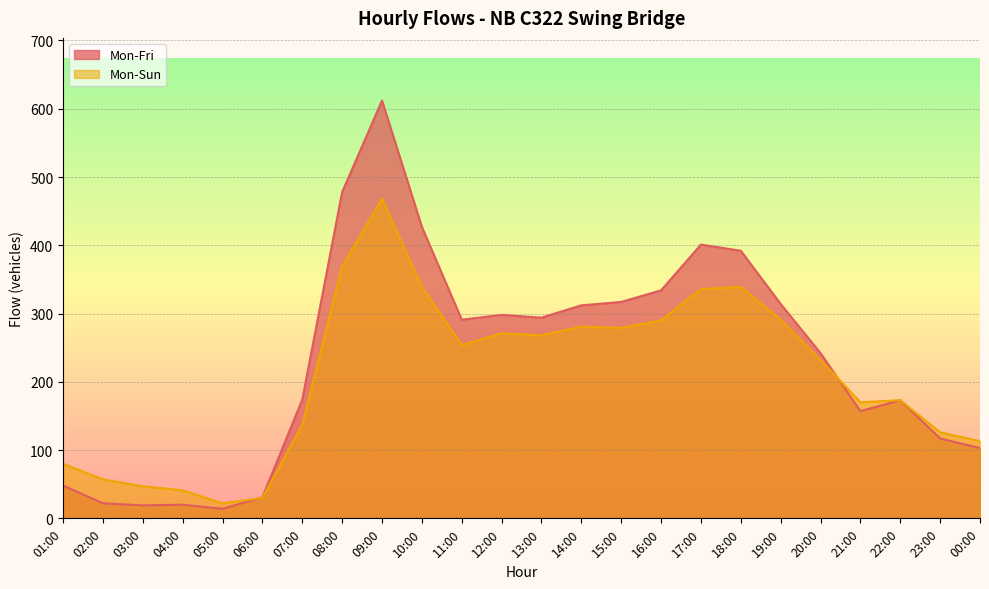

How many intersections are there between Mon-Sun and Mon-Fri?

2